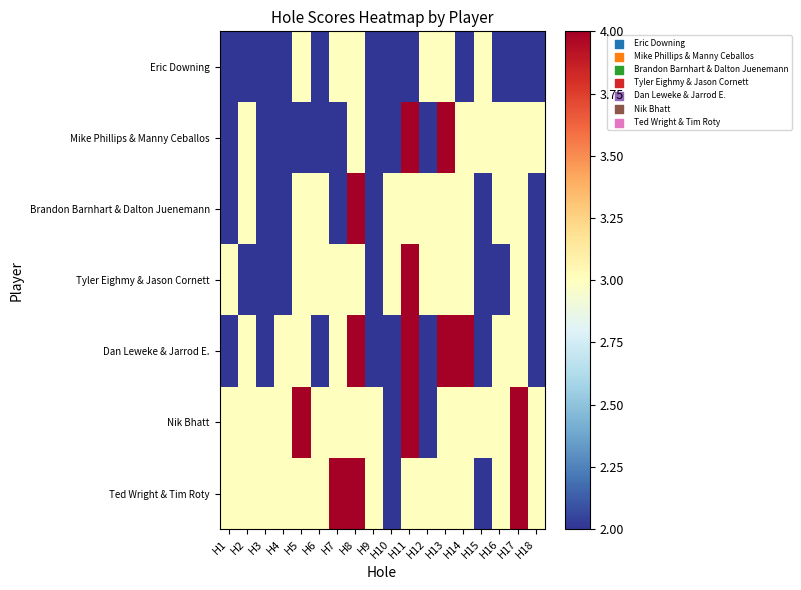

What is the spread (max minus min) of values at H5?

2